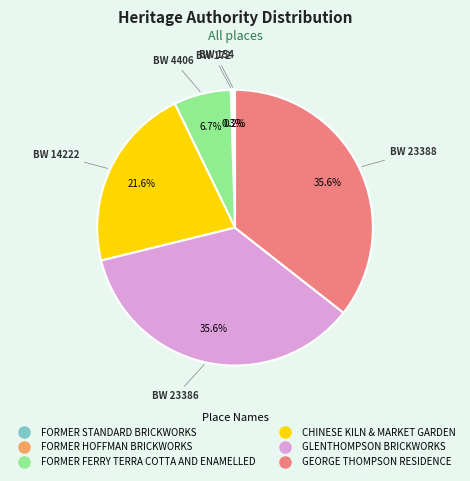

What is the total percentage of GLENTHOMPSON BRICKWORKS and CHINESE KILN & MARKET GARDEN?

57.2%